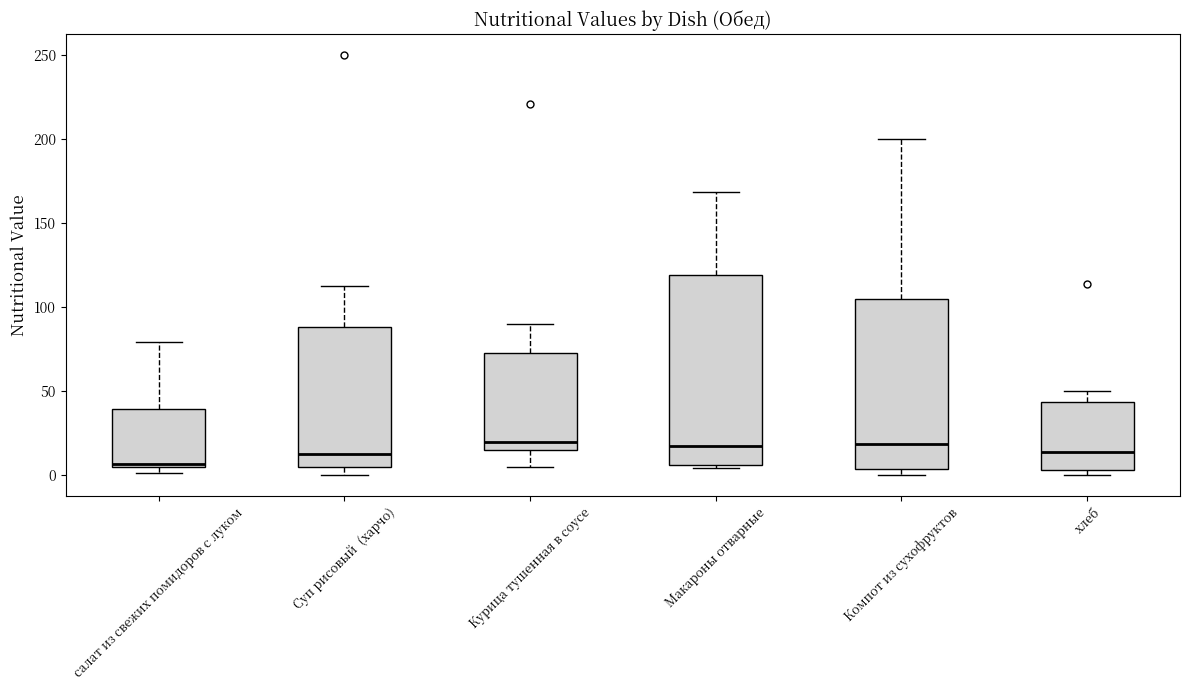

Comparing the boxes themselves (not the whiskers), which one is the tallest?

Макароны отварные